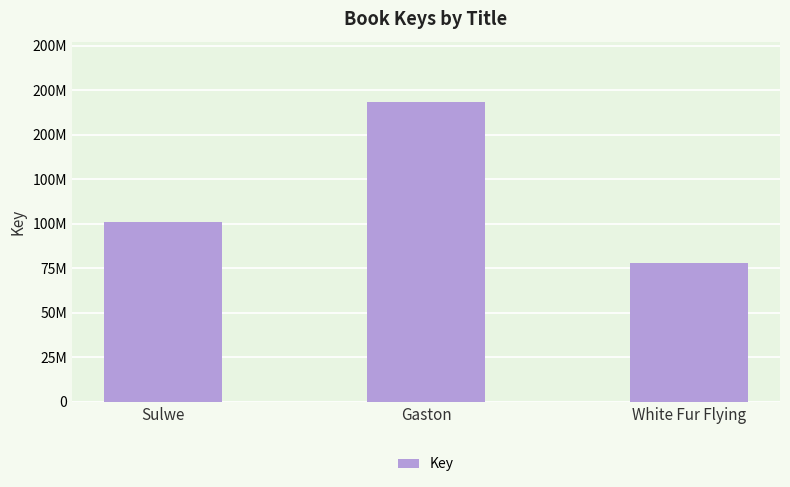

List the labels in order of value, largest first.

Gaston, Sulwe, White Fur Flying